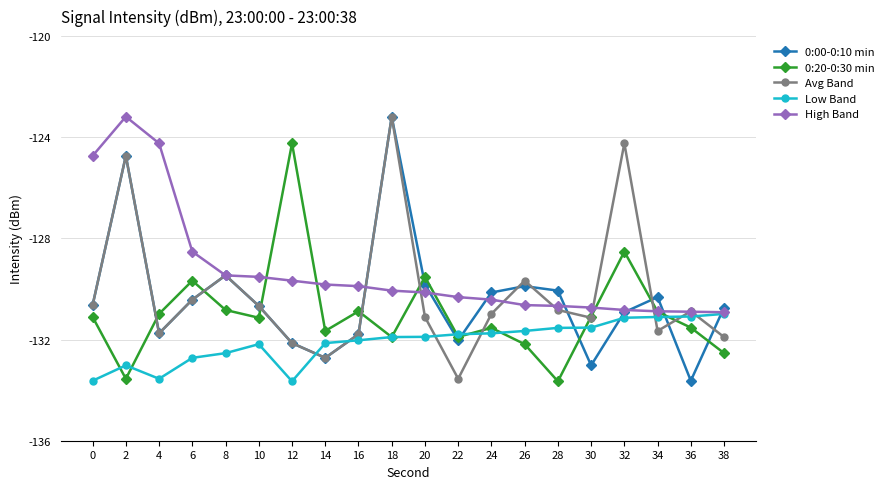

At which label is 0:00-0:10 min closest to -128?

8